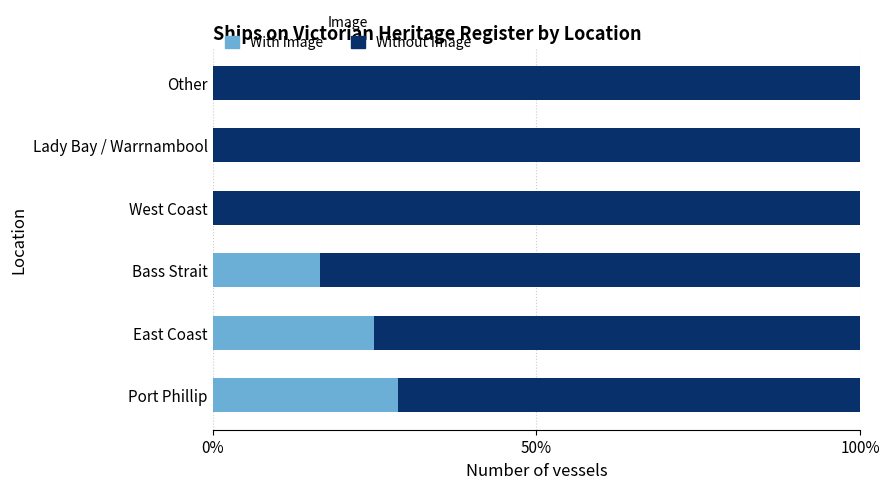

The With Image series shows 22.2 at Bass Strait. True or false?

False